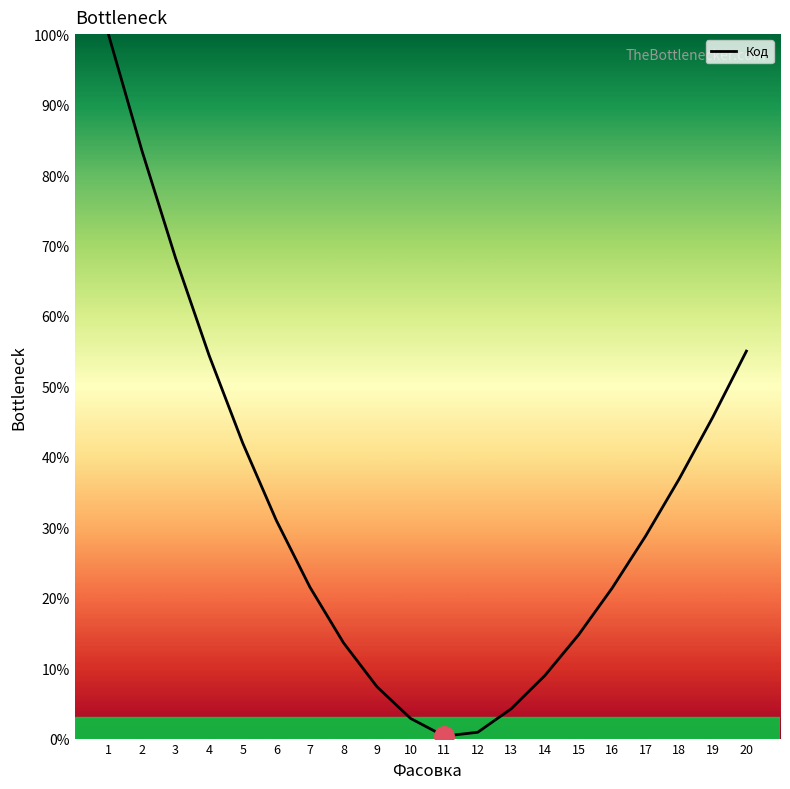

How many series are shown in this chart?

1